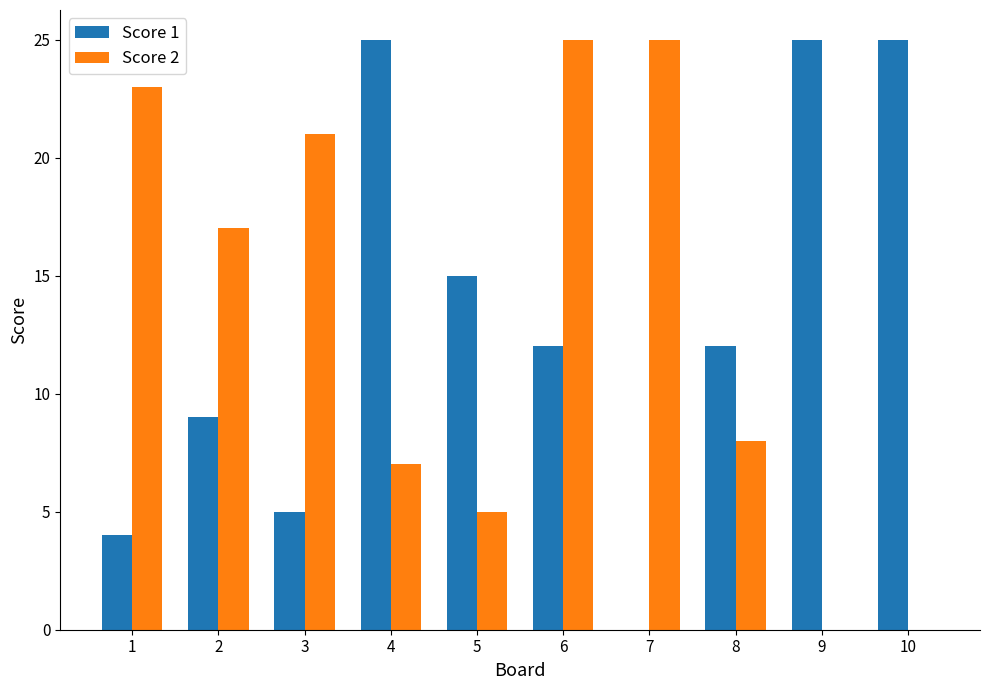

True or false: Score 1 has a value of 5 at 6.

False